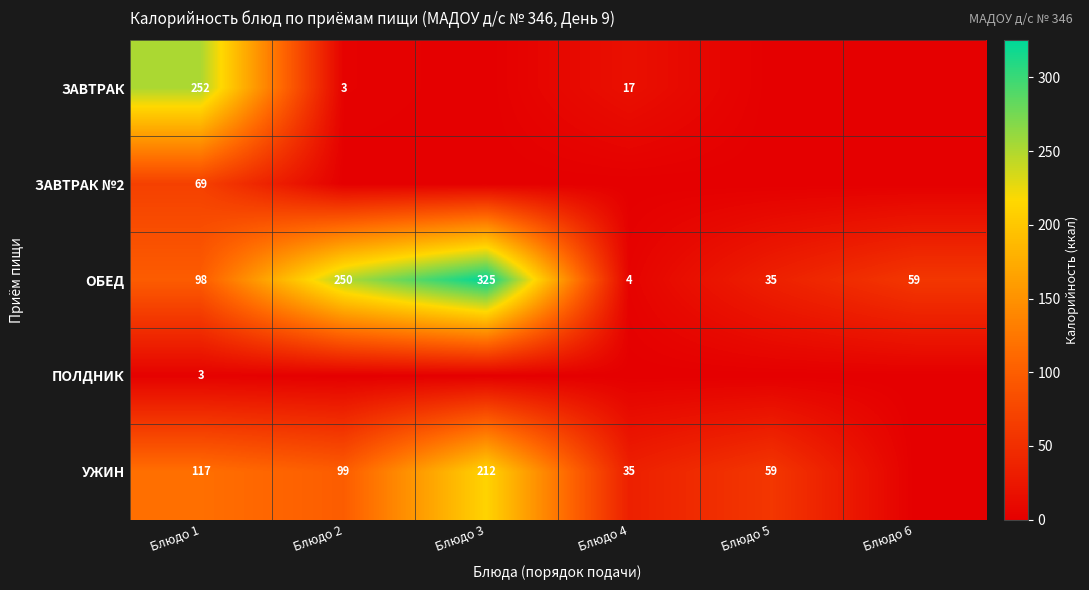

Is it true that ПОЛДНИК equals 4.1 at Блюдо 1?

False